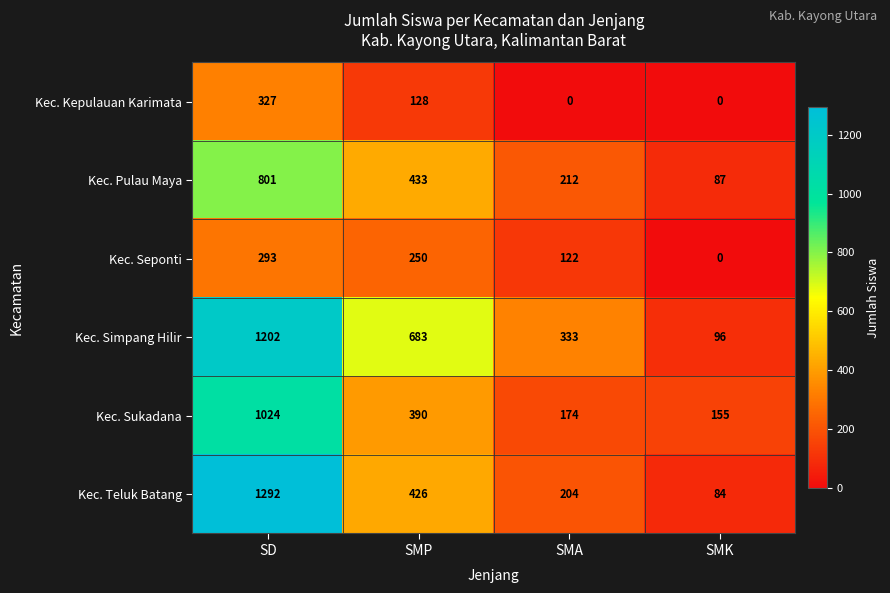

What is the lowest value of the Kec. Simpang Hilir series?

96